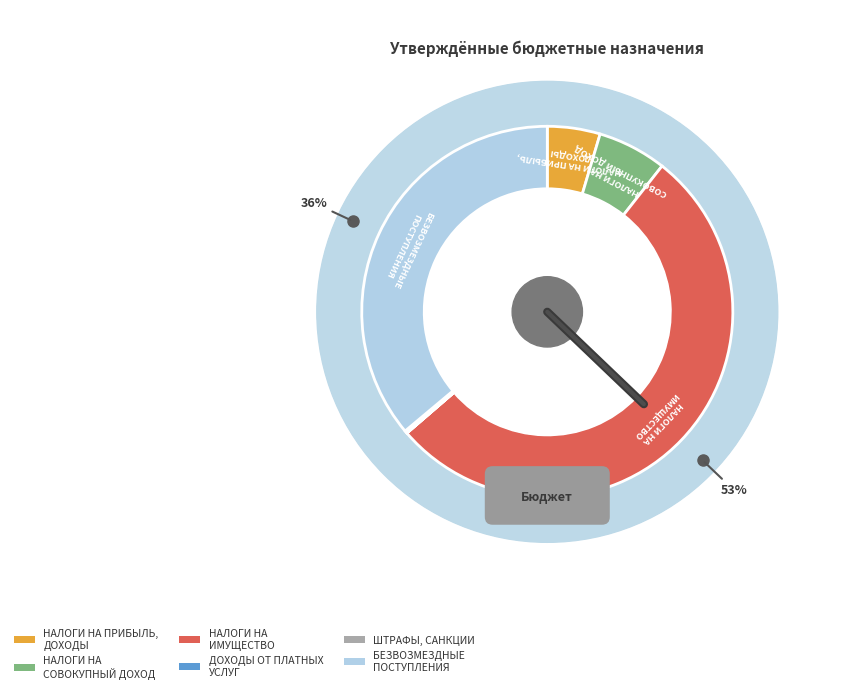

To the nearest percent, what is the difference between the largest and smallest slice percentages?

53%